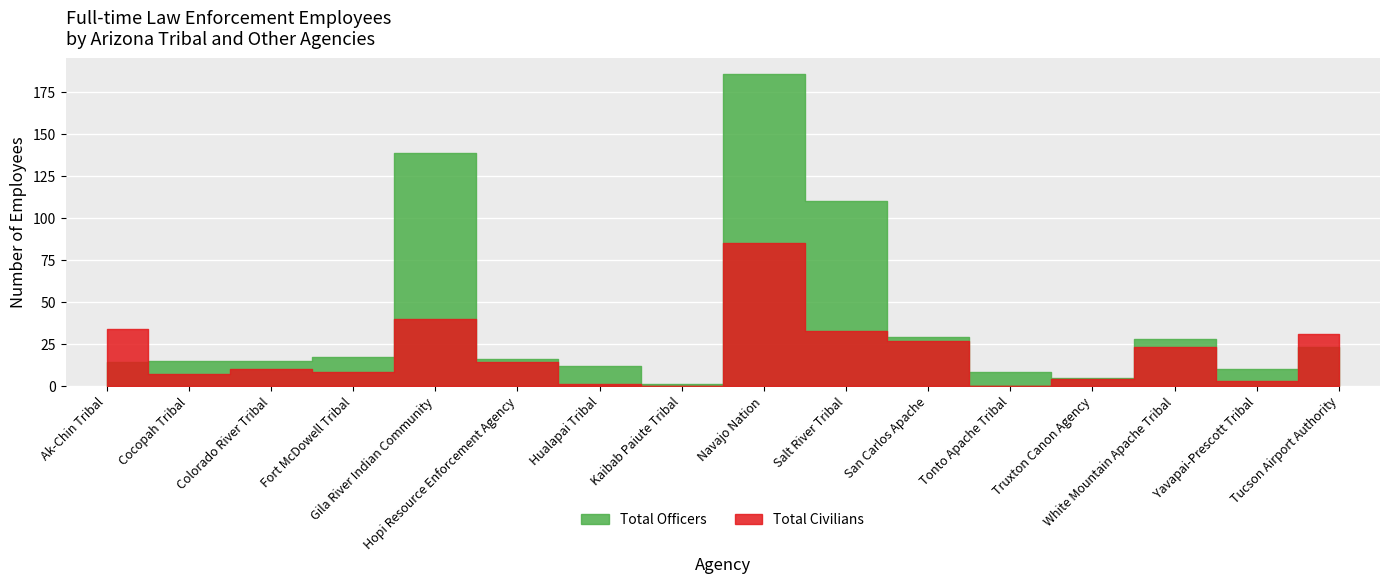

Between Cocopah Tribal and Hopi Resource Enforcement Agency, which series saw the biggest shift?

Total Civilians